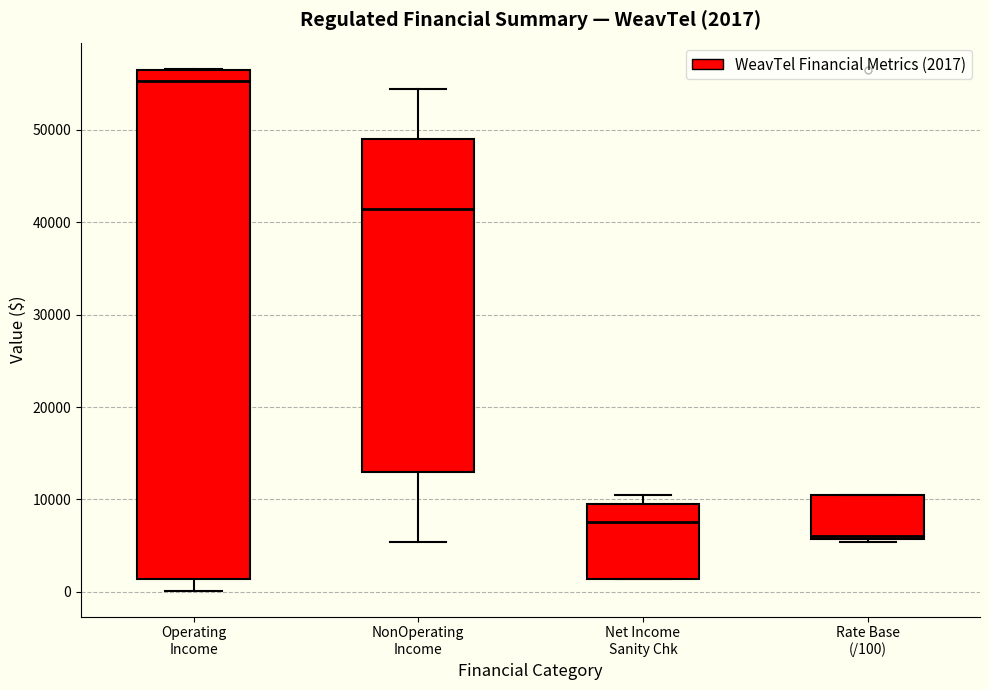

Comparing the boxes themselves (not the whiskers), which one is the tallest?

Operating Income